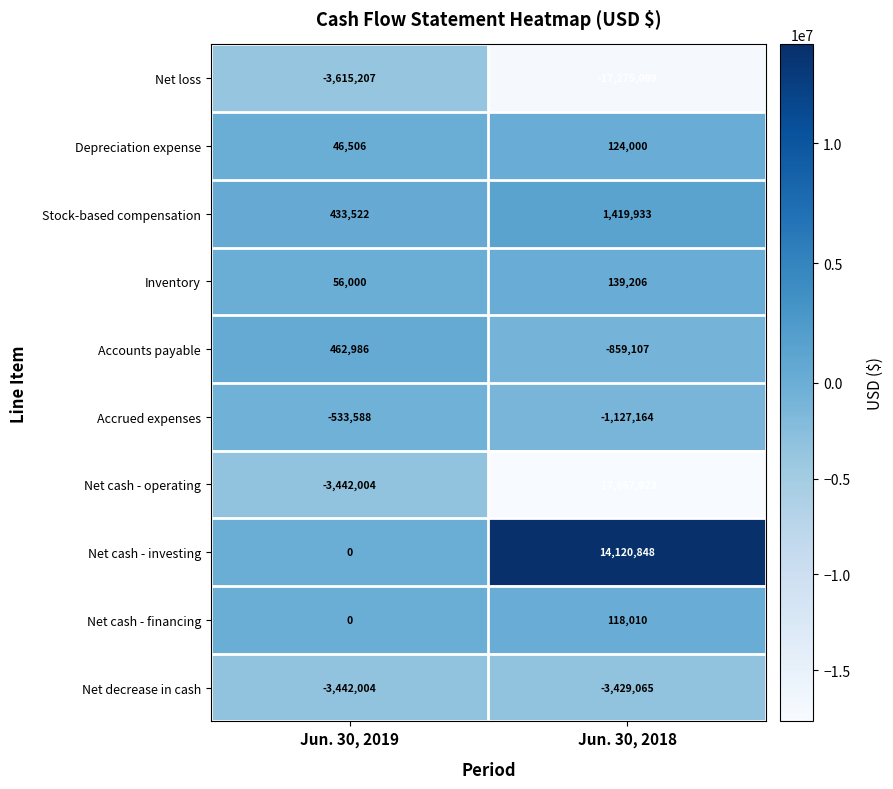

At which label is Inventory closest to 97603?

Jun. 30, 2019